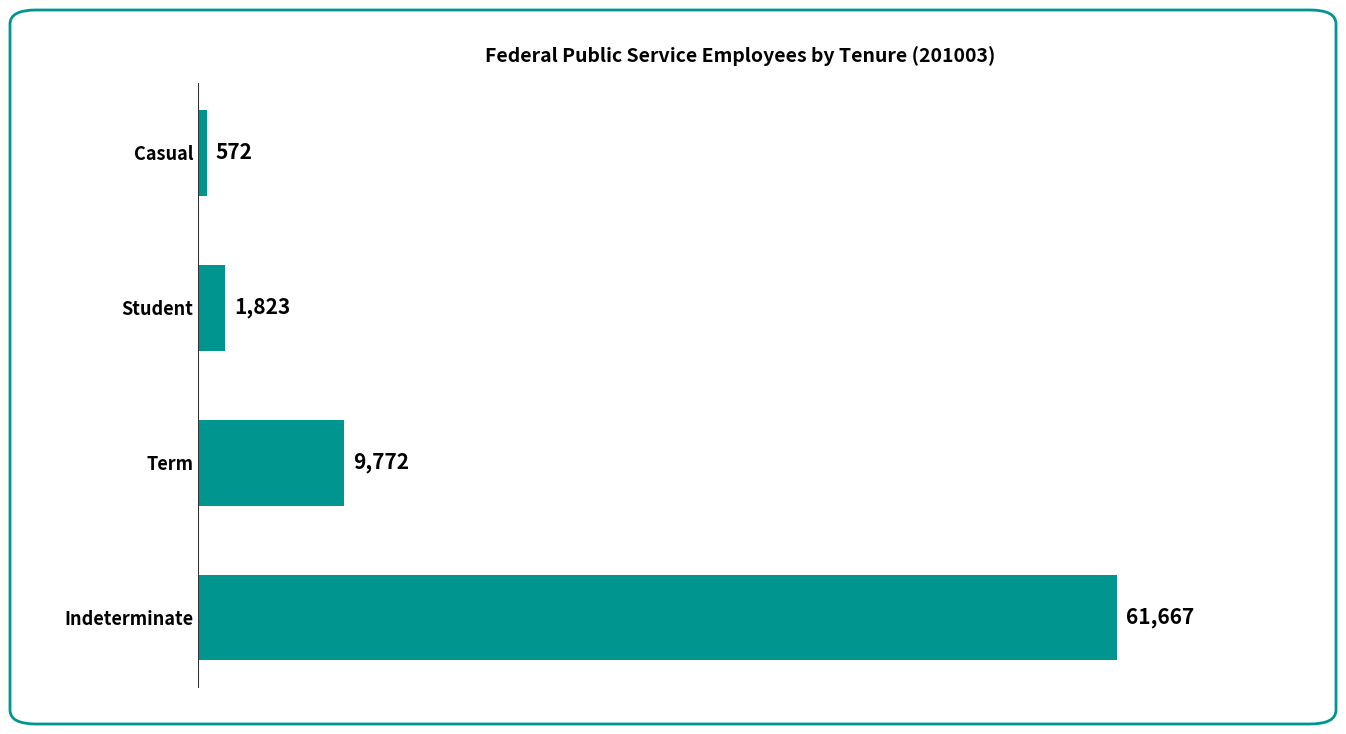

Read the value at Indeterminate, to the nearest 50.

61650